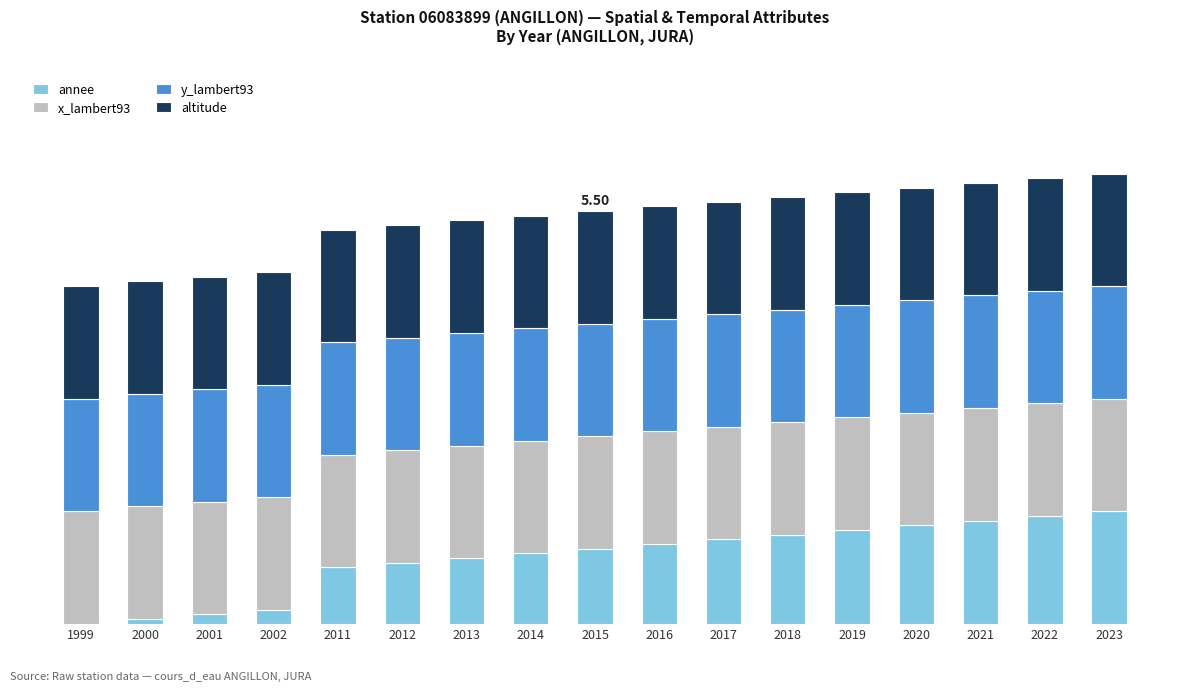

What are all the series names shown in the legend?

annee, x_lambert93, y_lambert93, altitude